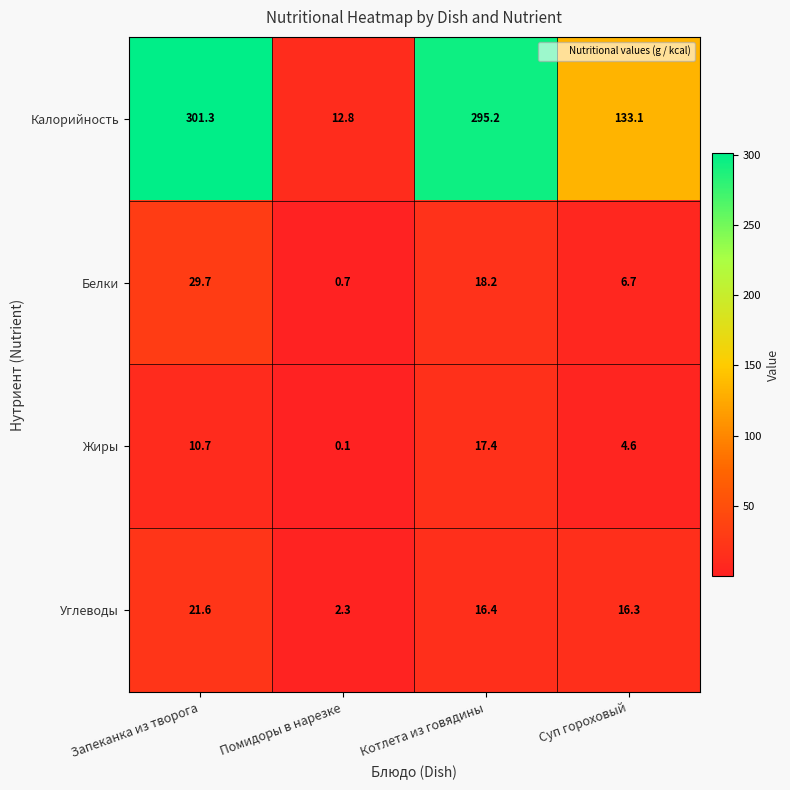

What is the difference between the Белки values at Помидоры в нарезке and Запеканка из творога?

29.0